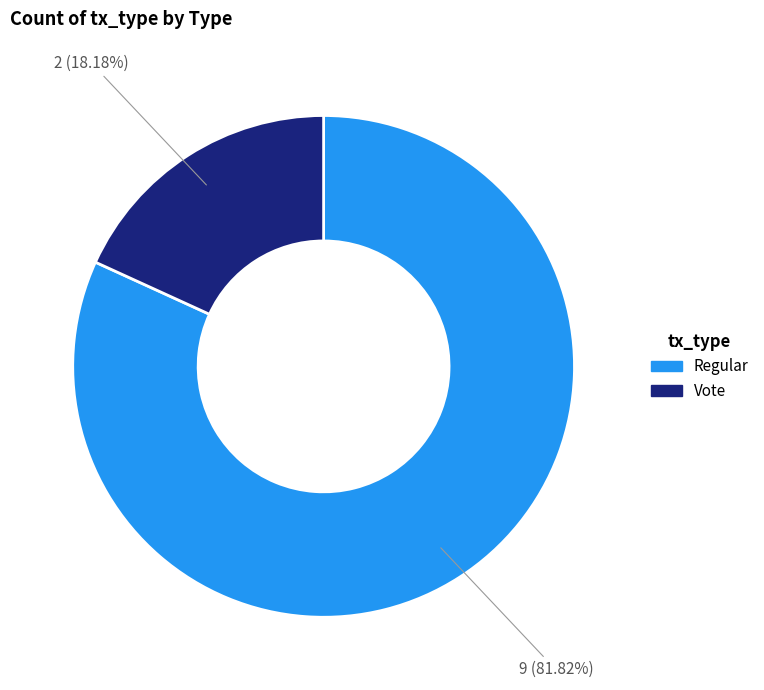

Is there a majority slice in this chart?

Yes